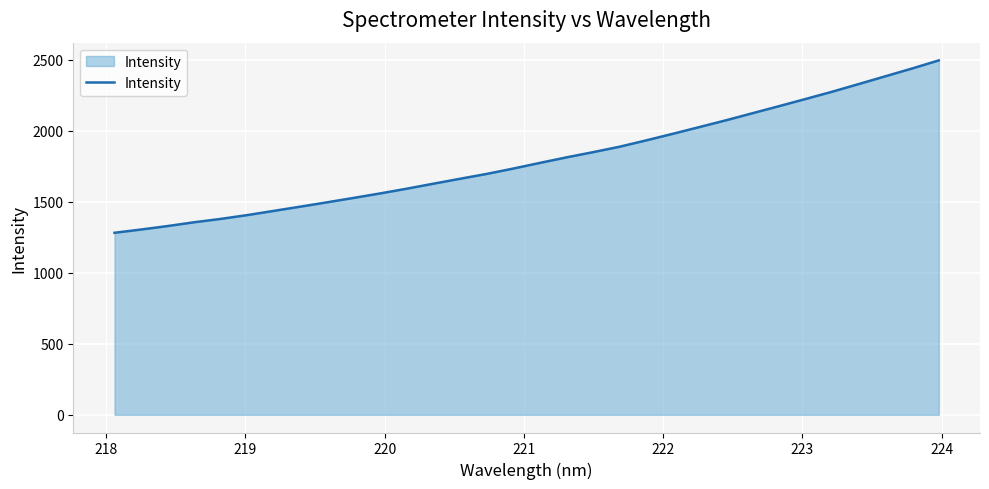

True or false: there are more than 2 points higher than both neighbors.

False